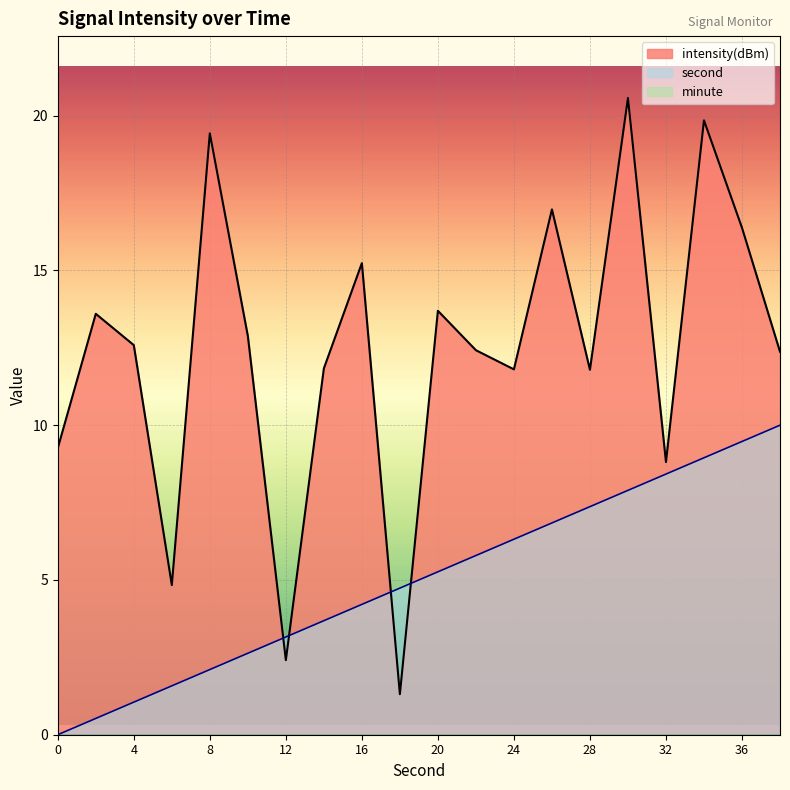

True or false: second and intensity(dBm) intersect in this chart.

True